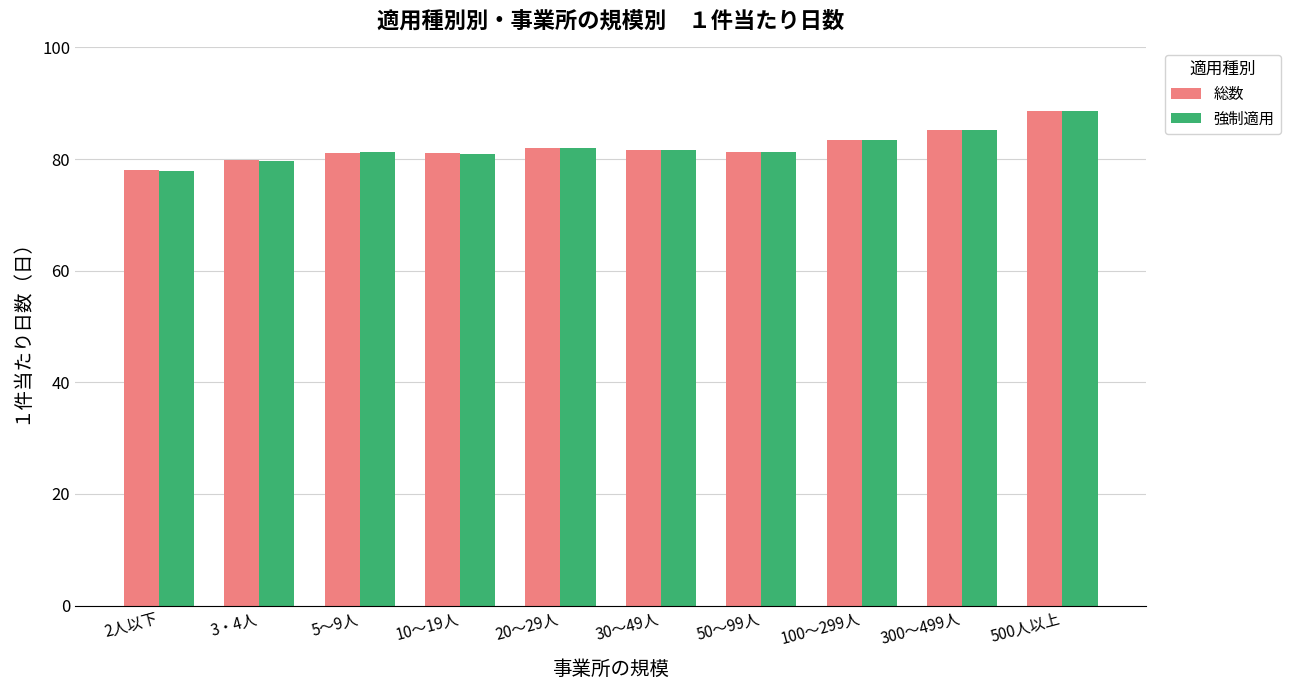

Is the value of 総数 at 5～9人 greater than the value of 強制適用 at 2人以下?

Yes